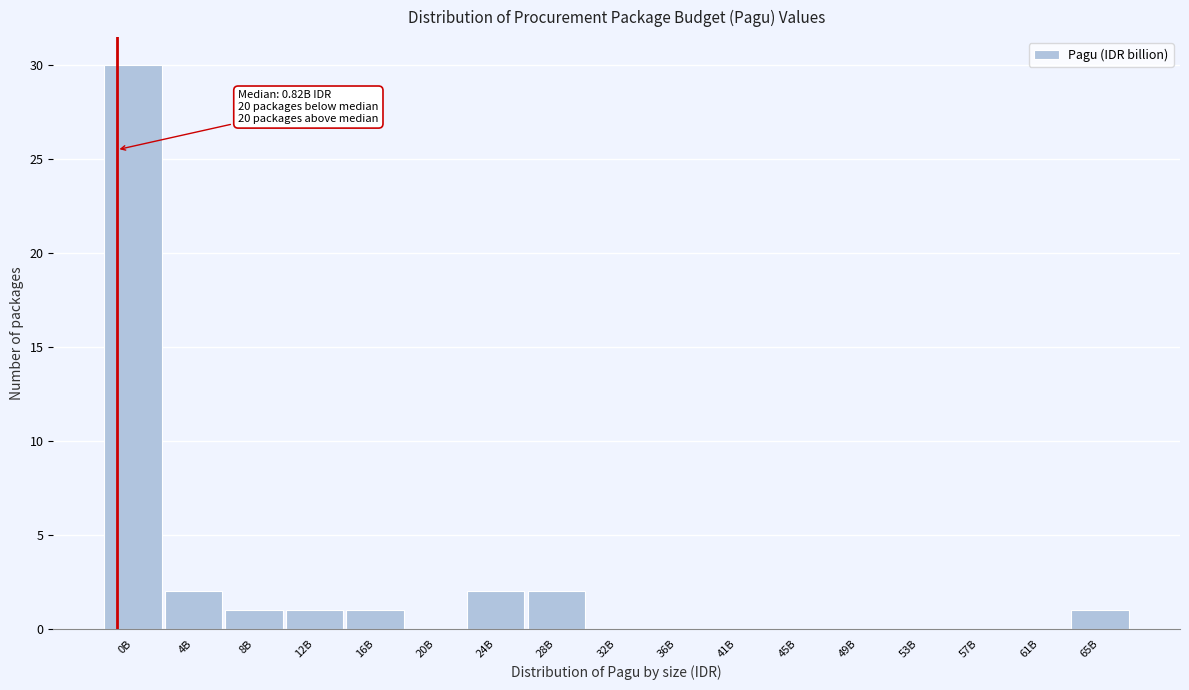

Reading right to left, what are all the values shown in this chart?

65B=1	61B=0	57B=0	53B=0	49B=0	45B=0	41B=0	36B=0	32B=0	28B=2	24B=2	20B=0	16B=1	12B=1	8B=1	4B=2	0B=30